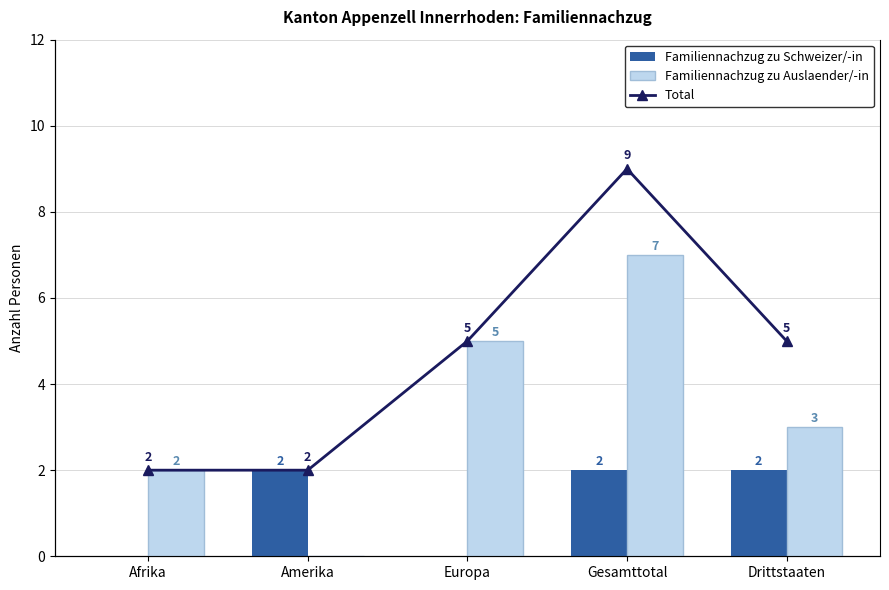

List the labels in order of Familiennachzug zu Schweizer/-in value, smallest first.

Afrika, Europa, Amerika, Gesamttotal, Drittstaaten